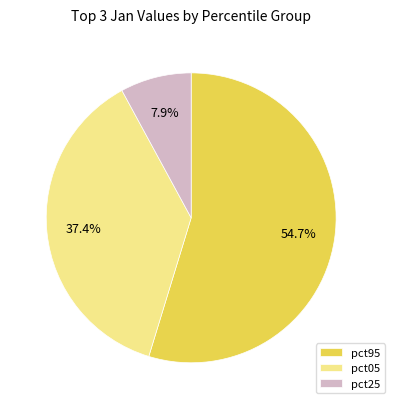

Which category accounts for the majority?

pct95